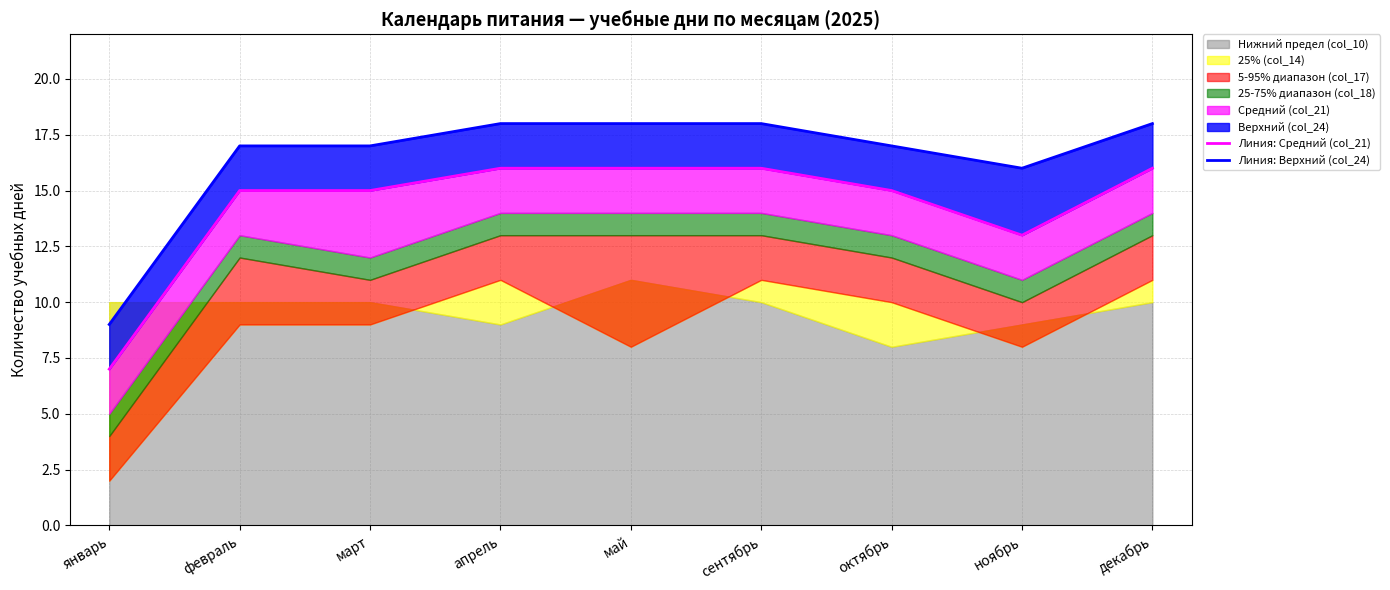

What is the label of the 4th point from the left?

апрель